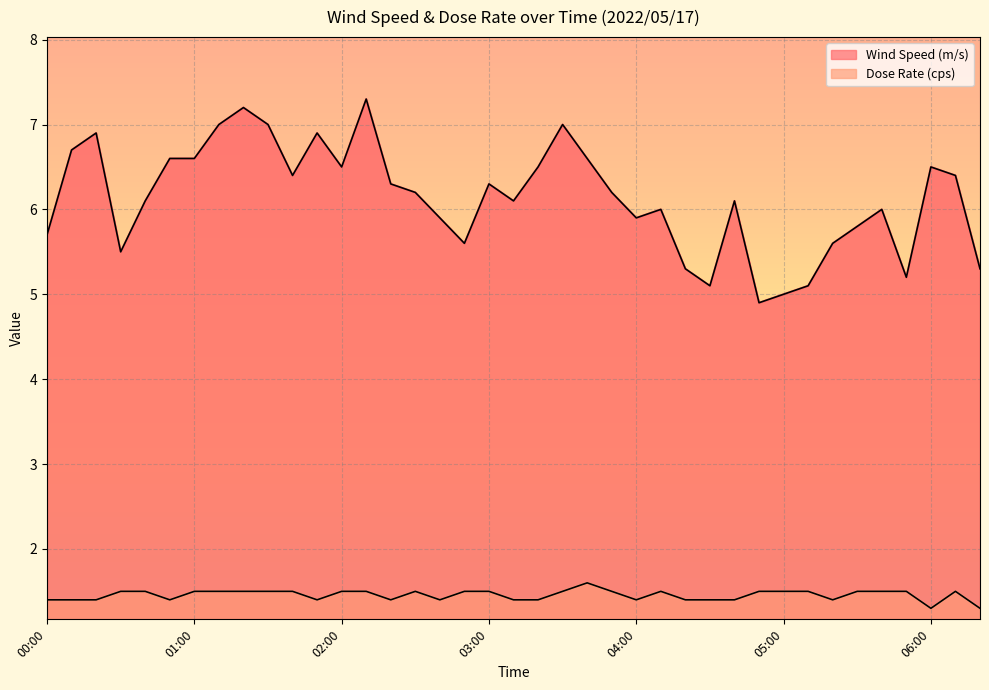

True or false: Dose Rate (cps) has more than 2 points higher than both neighbors.

True